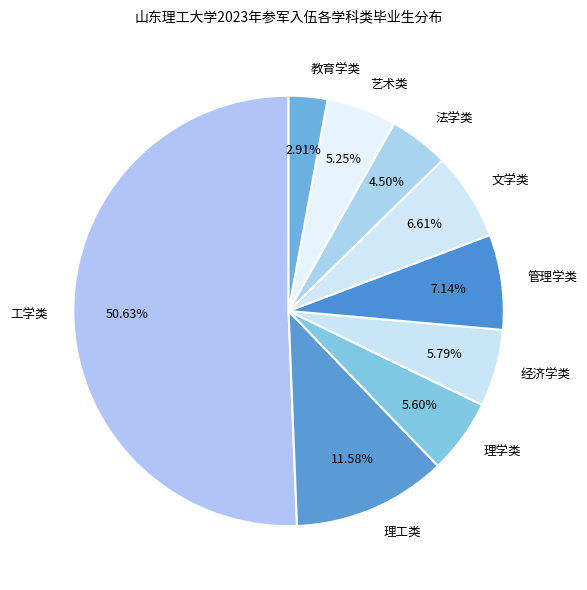

What is the largest slice in the pie chart?

工学类